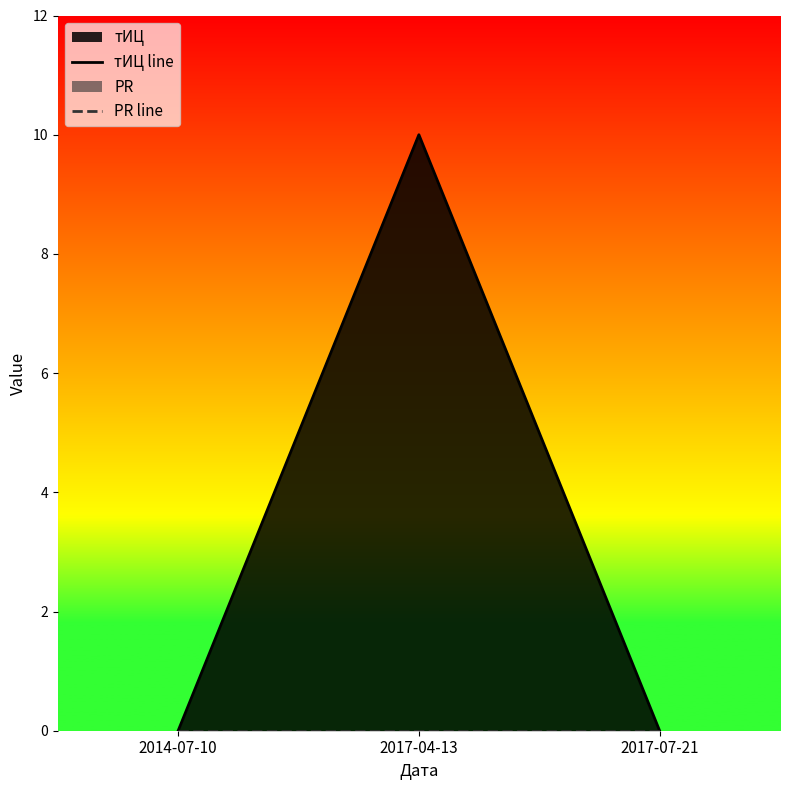

How many lines are shown in the chart?

2